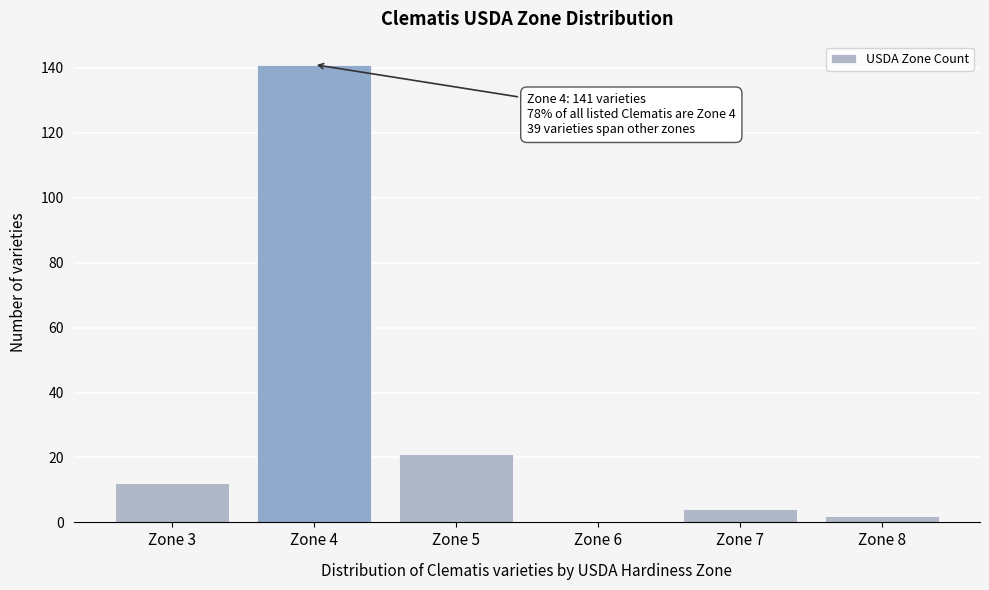

Reading left to right, extract all data points from this chart.

Zone 3=12	Zone 4=141	Zone 5=21	Zone 6=0	Zone 7=4	Zone 8=2